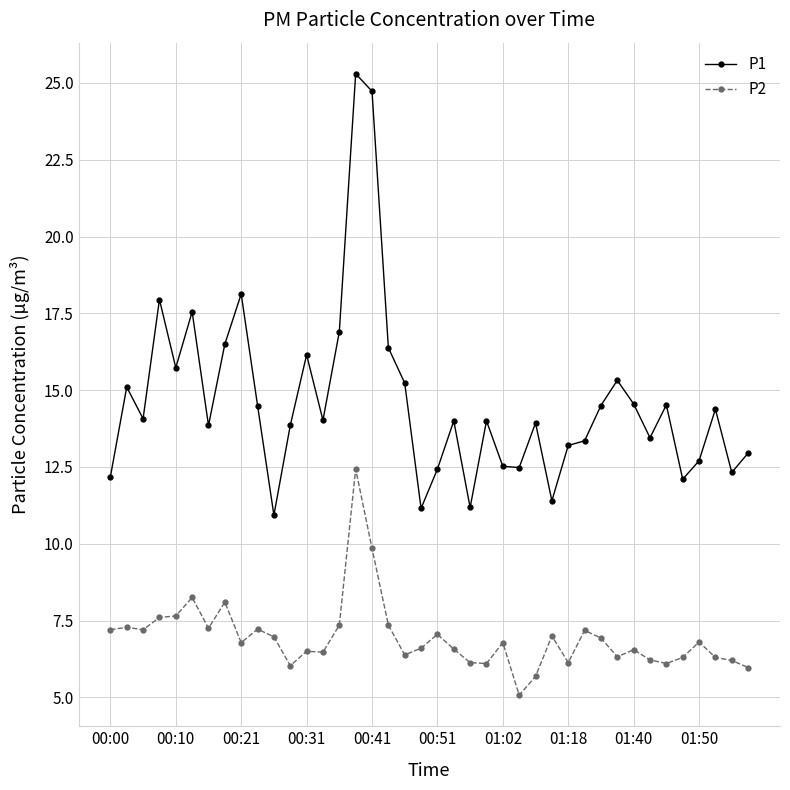

How many lines are shown in the chart?

2